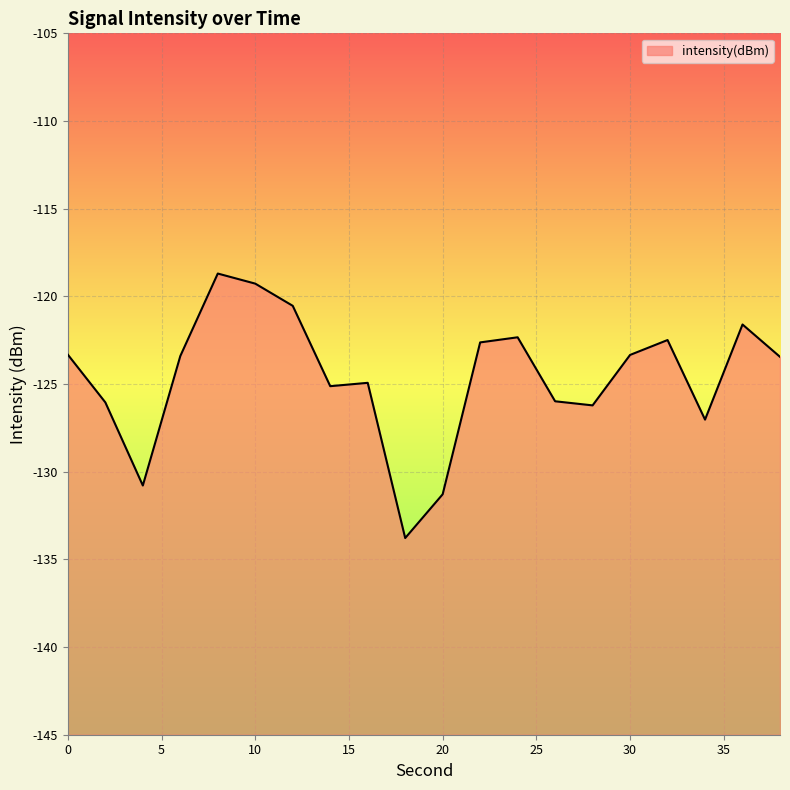

What is the approximate value at 34?

-127.0